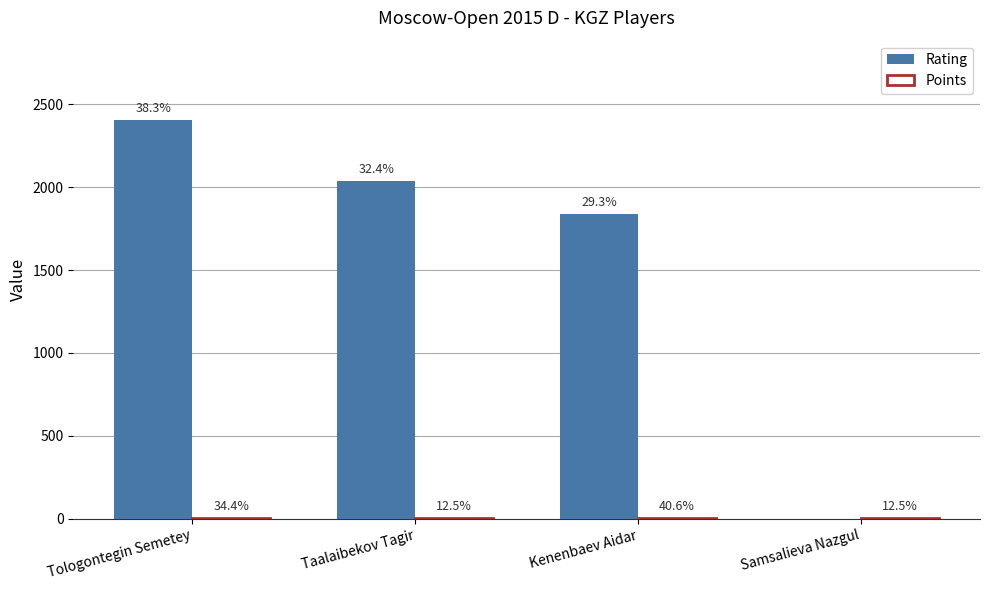

At which label does Points reach its peak?

Kenenbaev Aidar